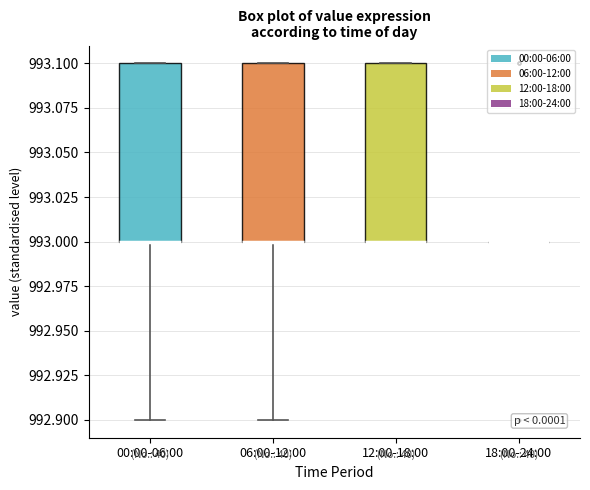

Where is the upper edge of the box for 00:00-06:00 on the y-axis? The values are not printed on the chart, so give them approximately, as read against the axis.

993.1